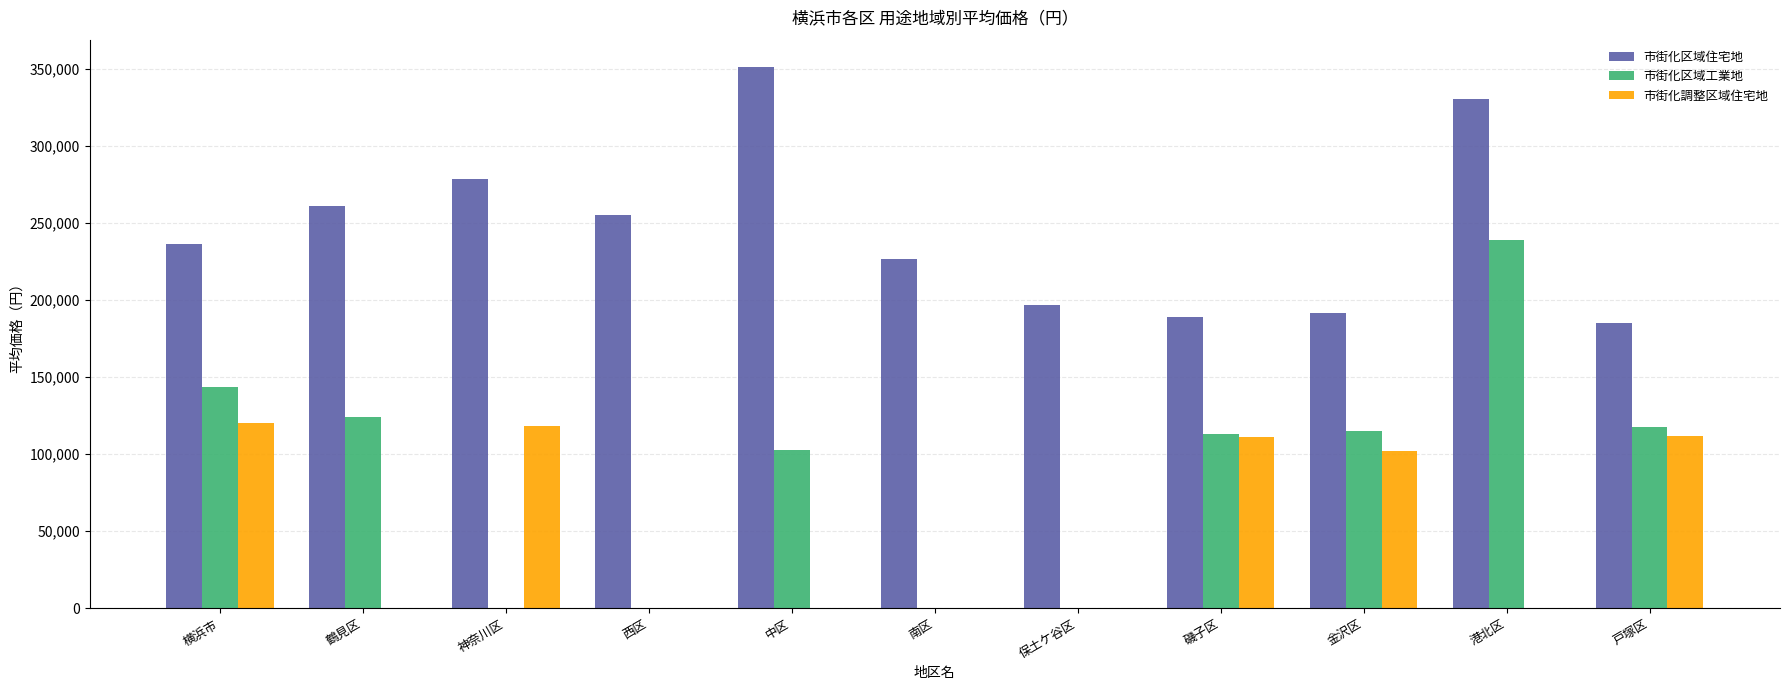

What is the sum of the 市街化区域住宅地 values at 南区 and 鶴見区?

487700